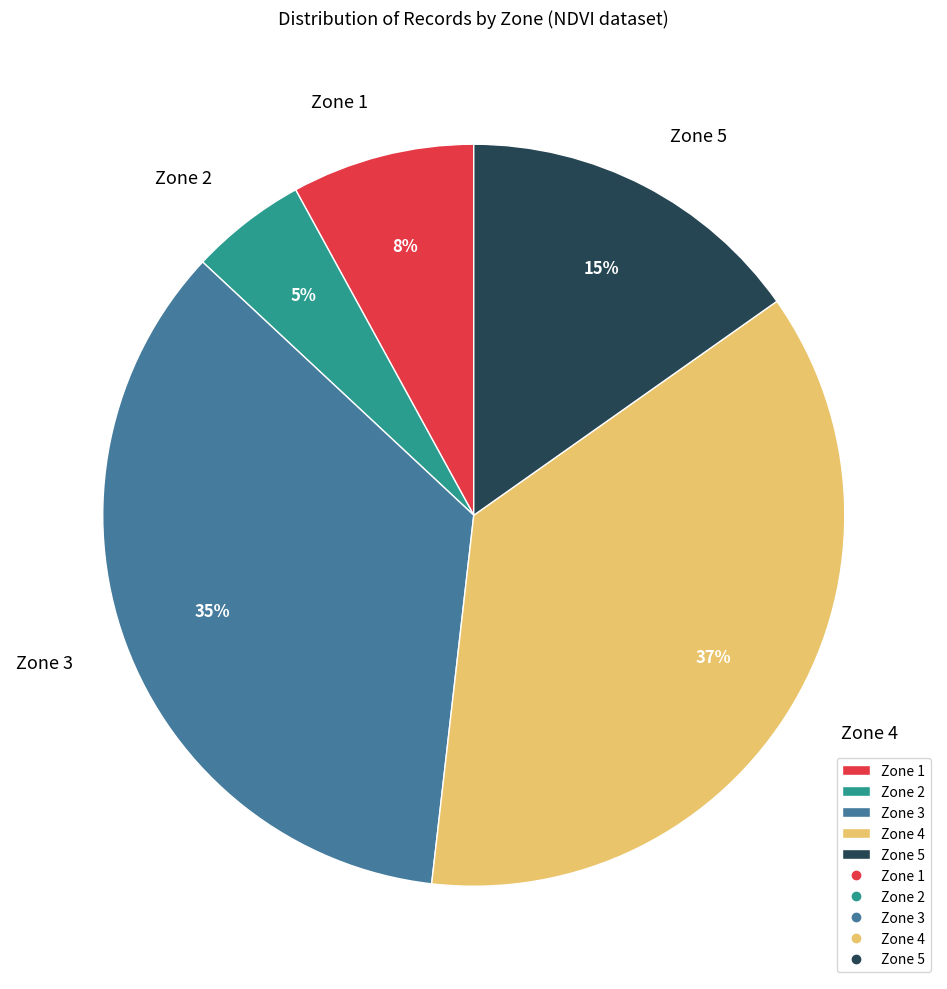

To the nearest percent, what portion does Zone 2 represent?

5%